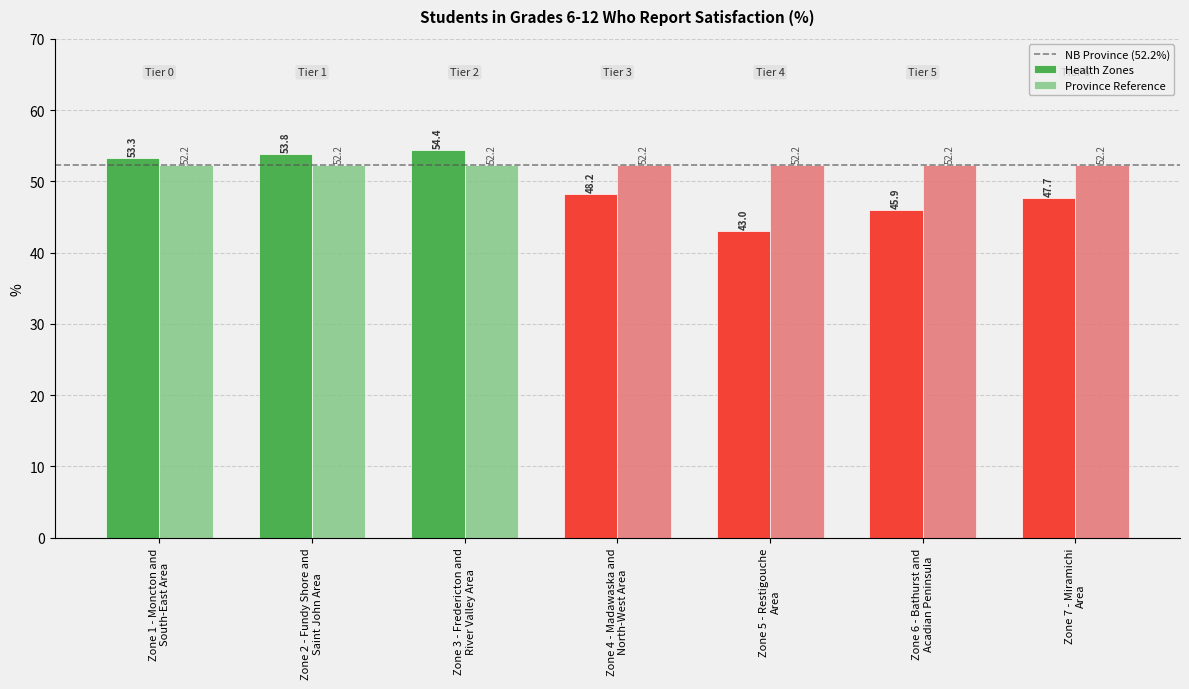

What position from the right is Zone 3 - Fredericton and
River Valley Area?

5